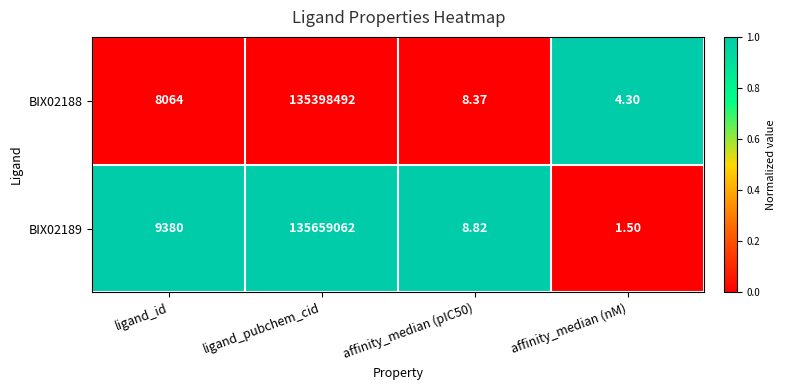

Which category has the highest value in the BIX02189 series?

ligand_pubchem_cid